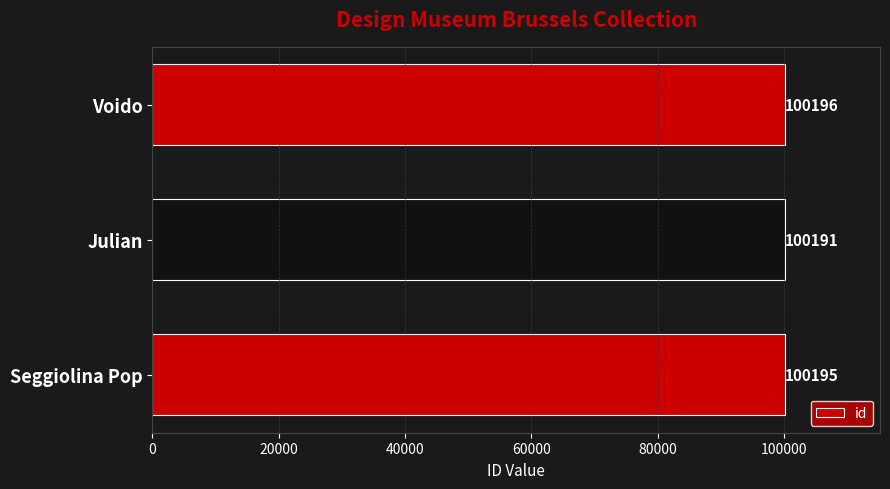

Read the value at Voido.

100196